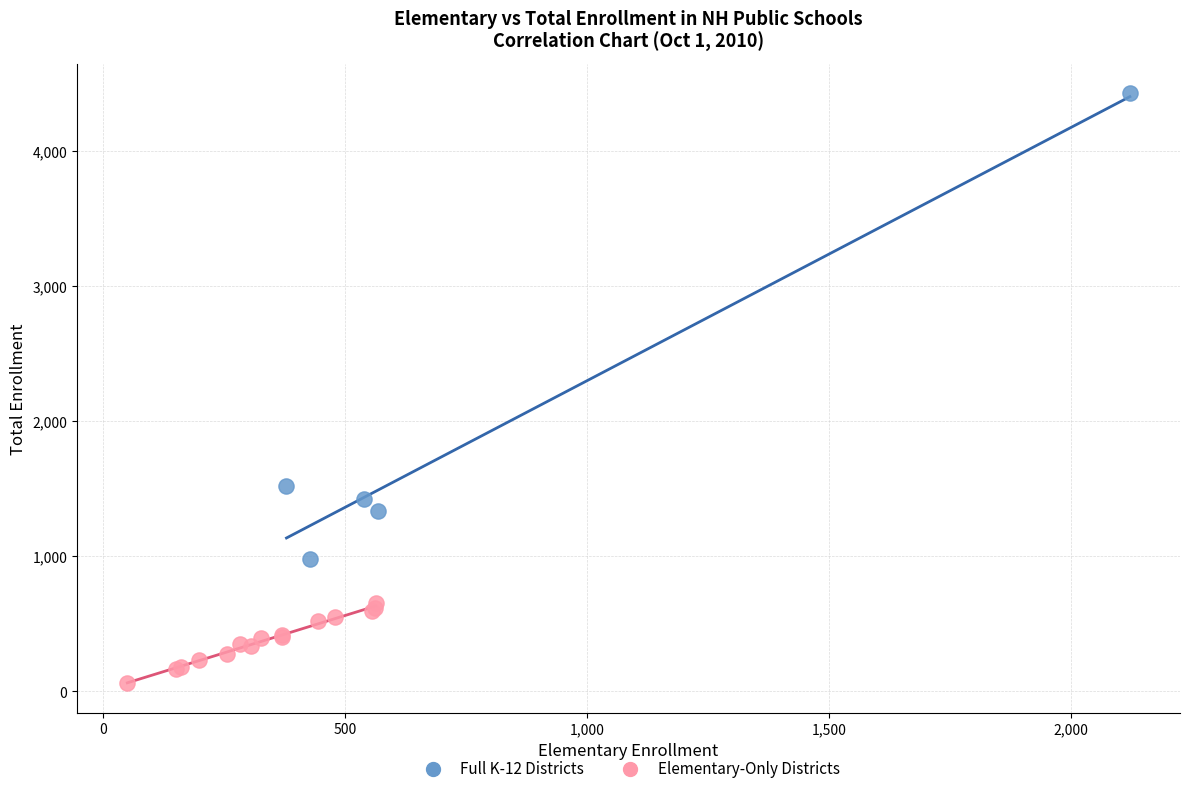

Which series contains the lowest Y value?

Elementary-Only Districts